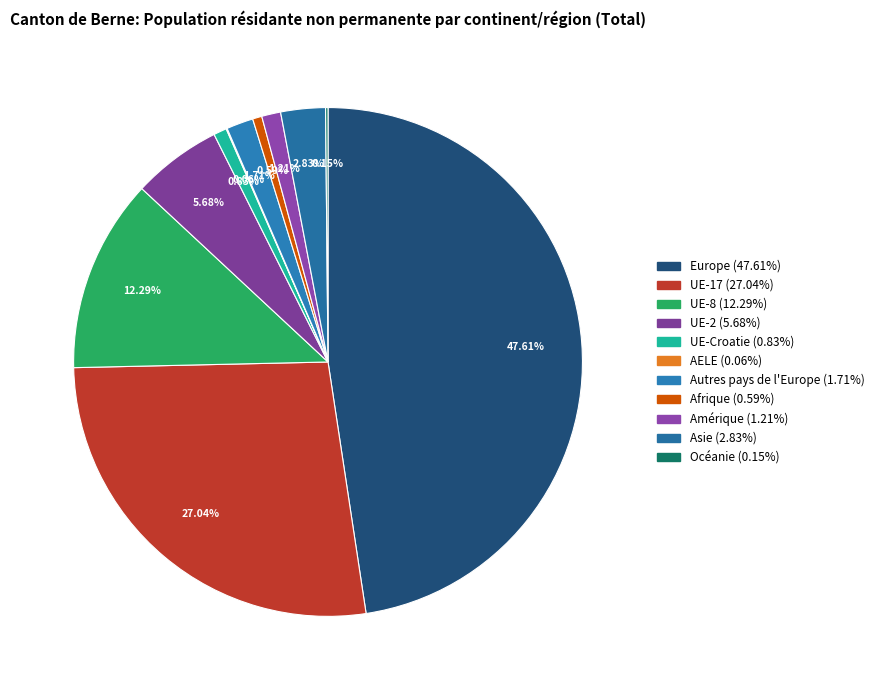

How many segments does this pie chart have?

11